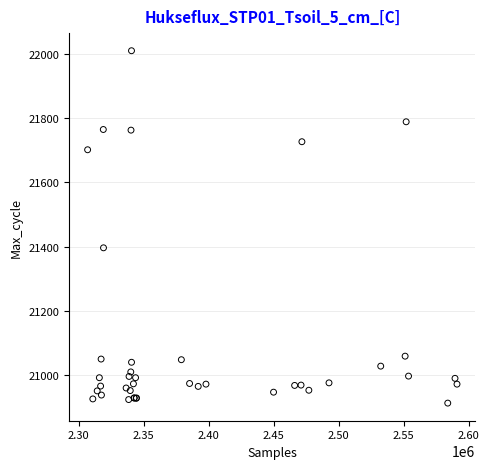

What Y value in the scatter plot is closest to 21461?

21396